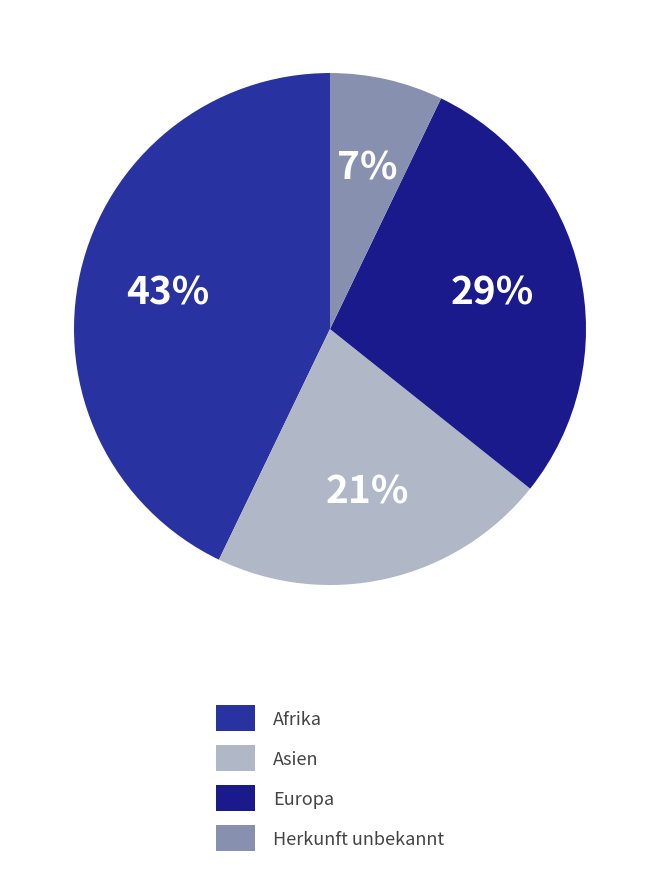

To the nearest percent, what portion does Herkunft unbekannt represent?

7%